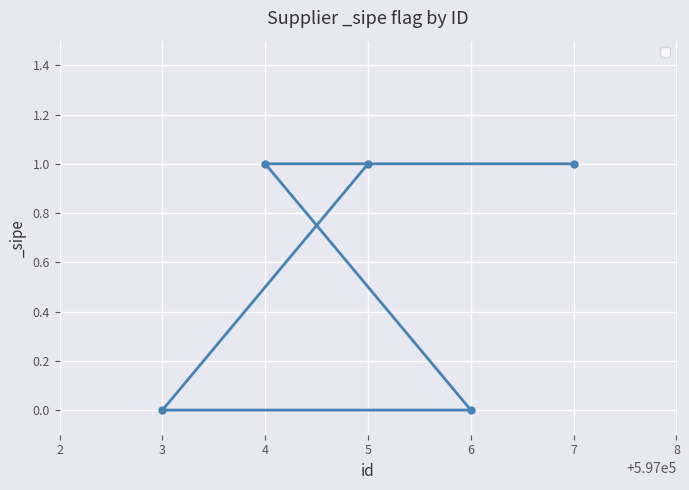

What is the value of the 1st point from the left?

0